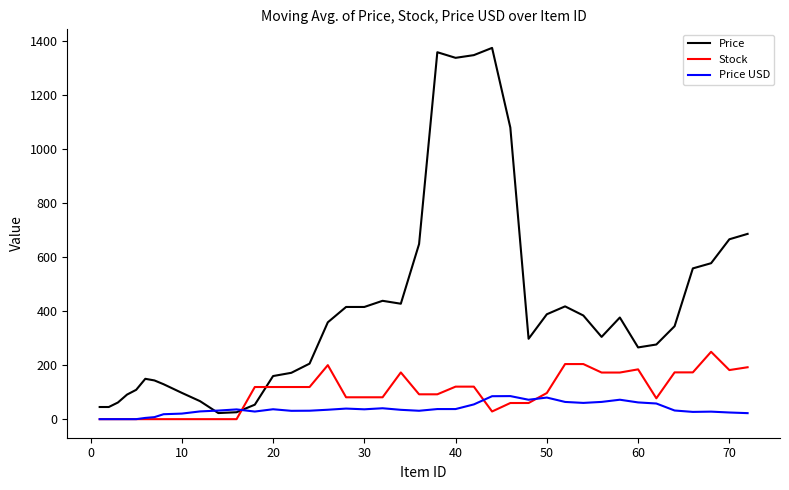

What is the maximum value shown in the chart?

1374.6